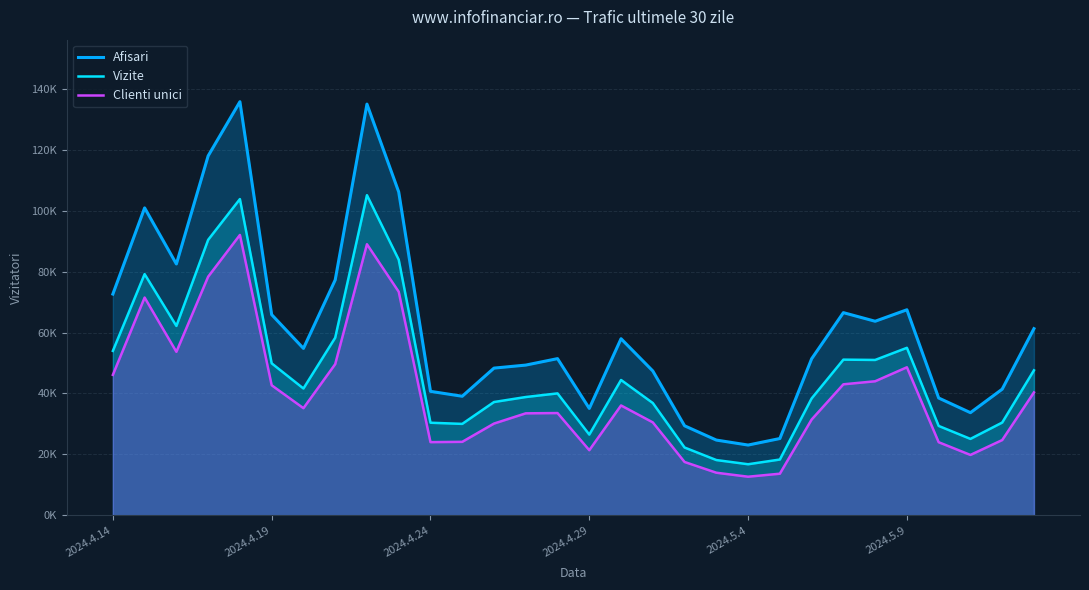

At which label does Vizite reach its minimum?

2024.5.4